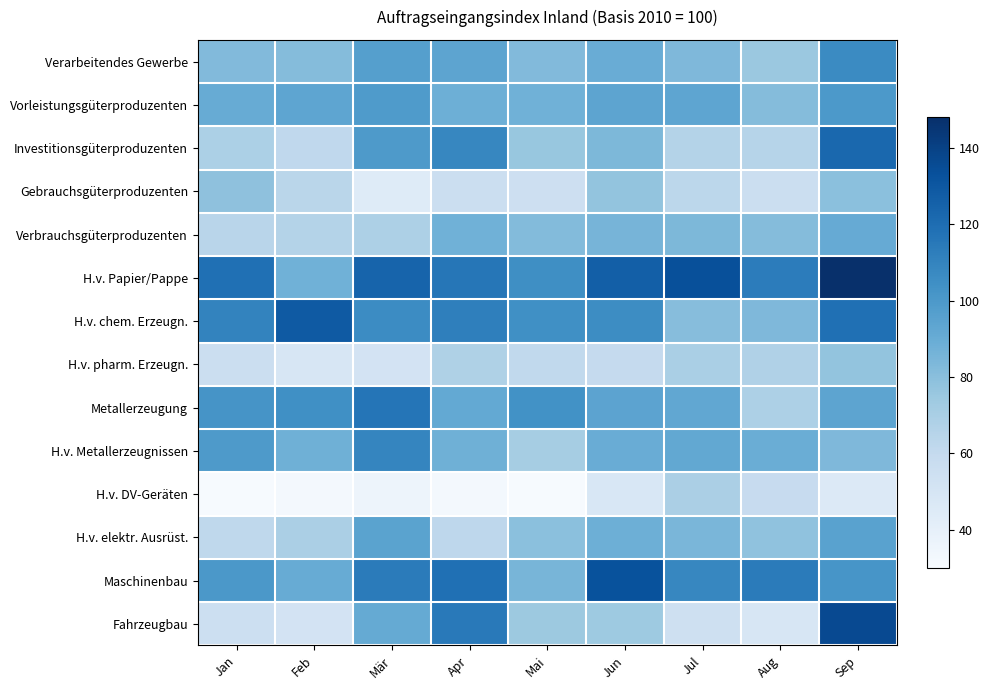

What is the minimum value shown in the chart?

30.6